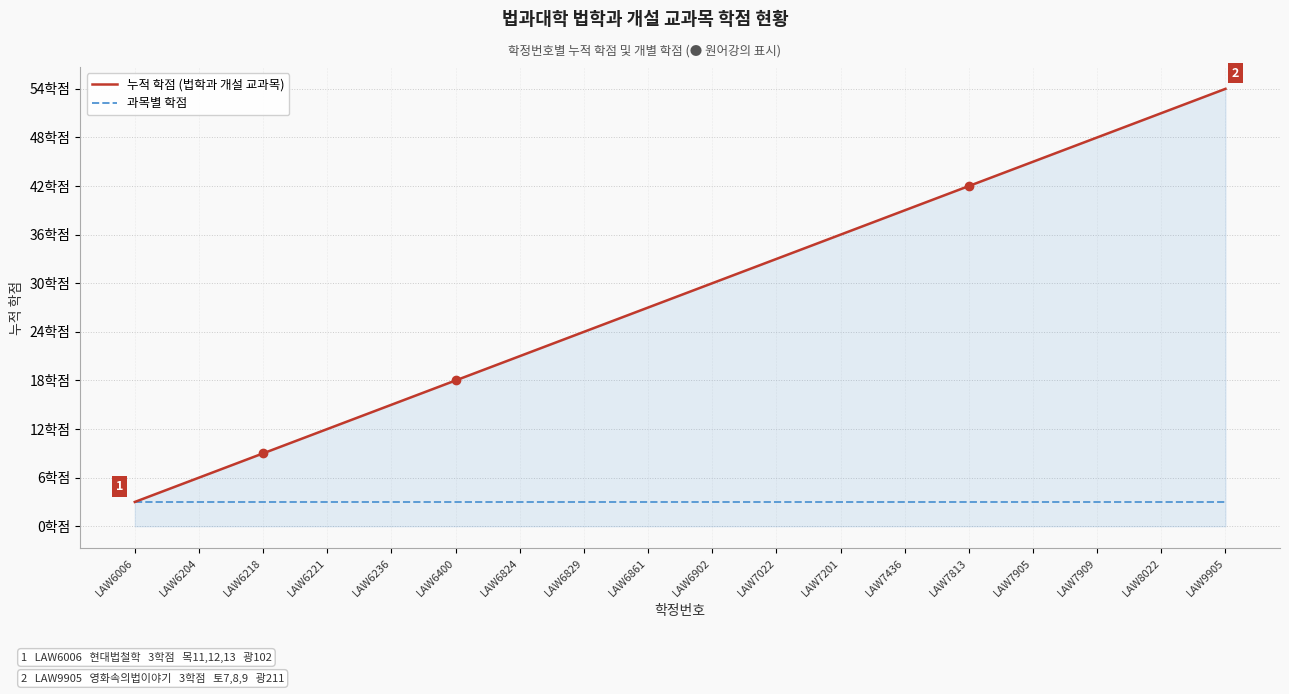

The 과목별 학점 series shows 3 at LAW6400. True or false?

True